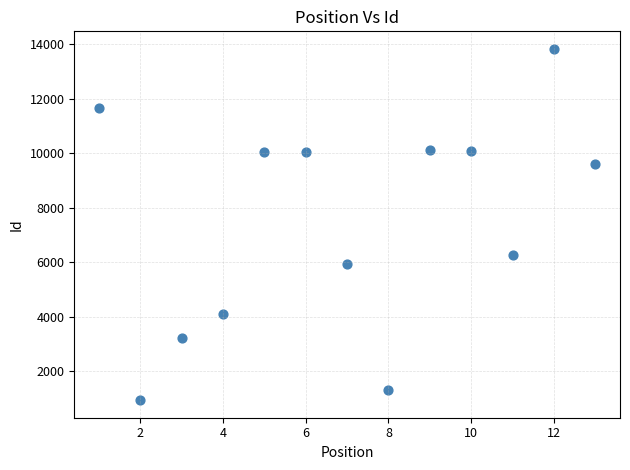

What is the range of Y values (max minus min)?

12894